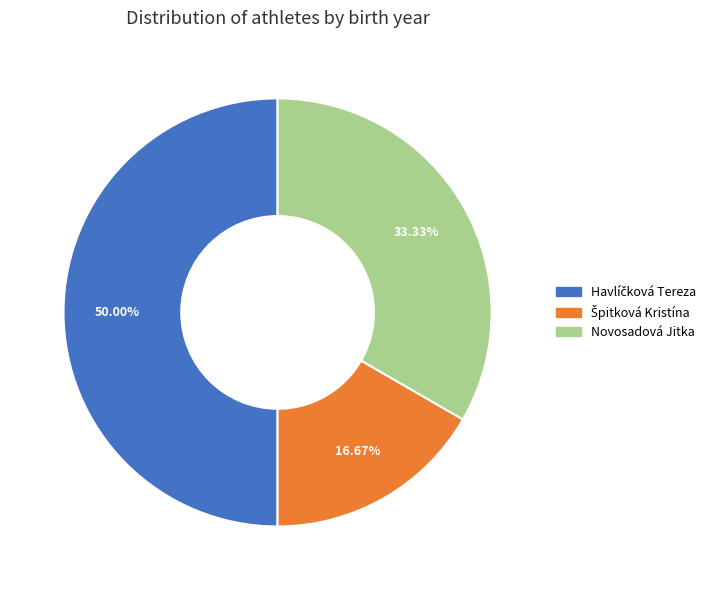

How many slices are in this pie chart?

3